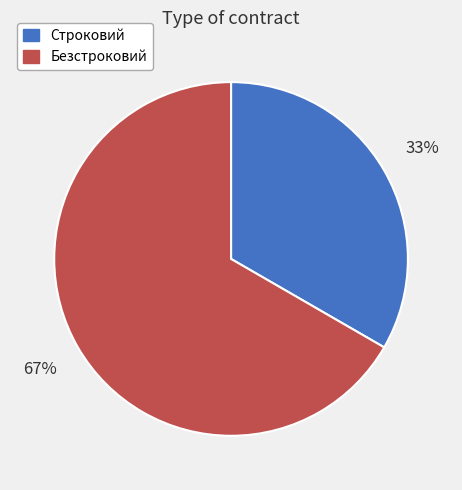

What percentage is the Строковий slice, to the nearest percent?

33%